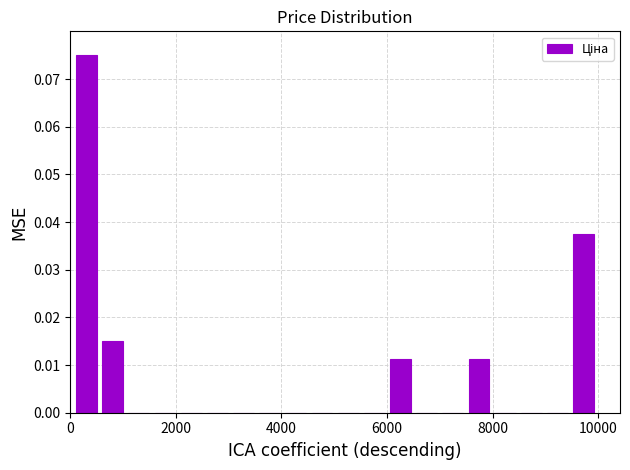

Around what value on the x-axis is the tallest bar? Give the approximate position of its centre, as read against the axis.

400